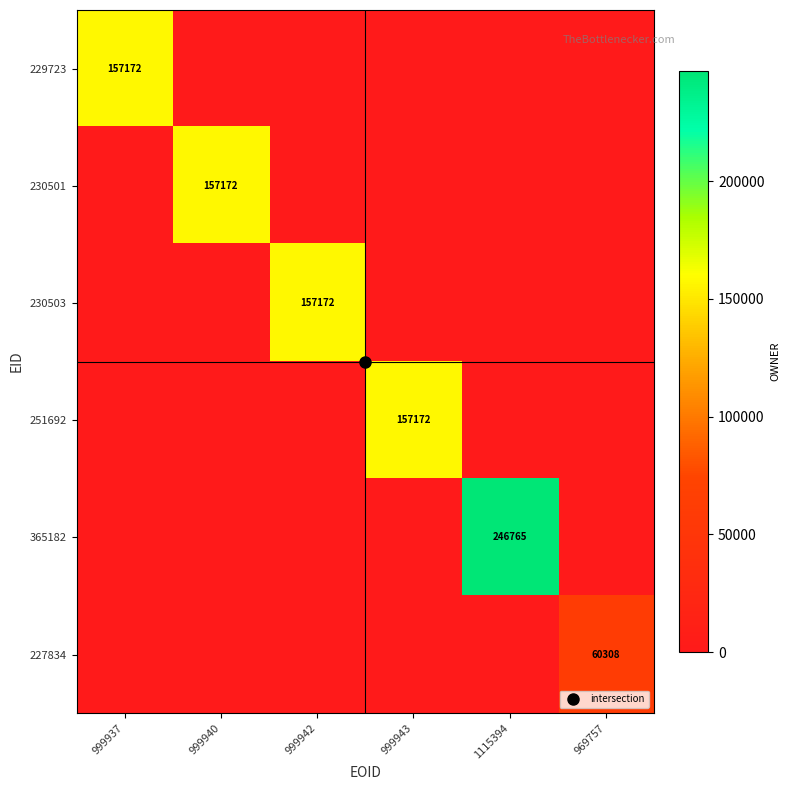

Which series changed the most between 999943 and 1115394?

365182